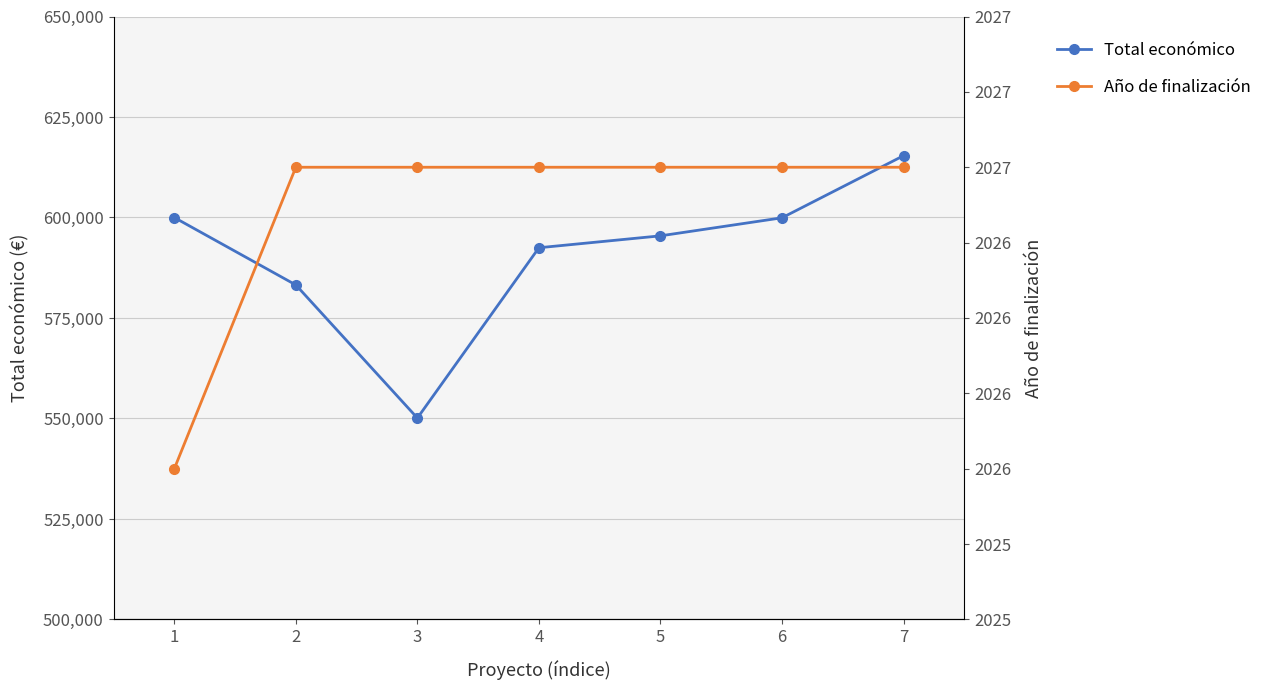

What is the difference between the second highest and minimum values in the Total económico series?

49881